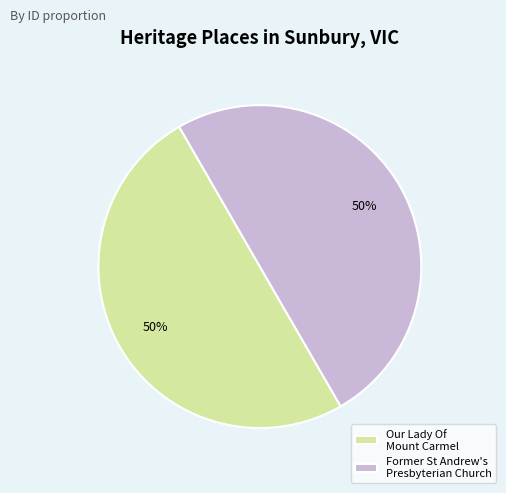

What is the ratio of the value at Our Lady Of Mount Carmel to the value at Former St Andrew's Presbyterian Church?

1.0